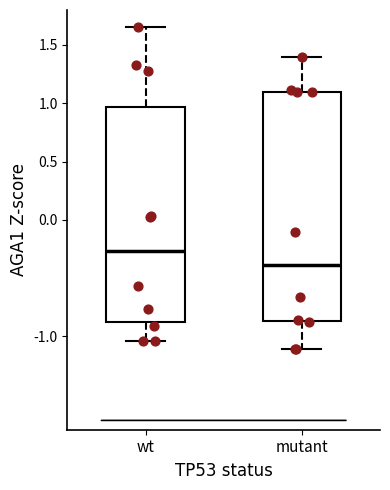

Comparing the boxes themselves (not the whiskers), which one is the tallest?

mutant